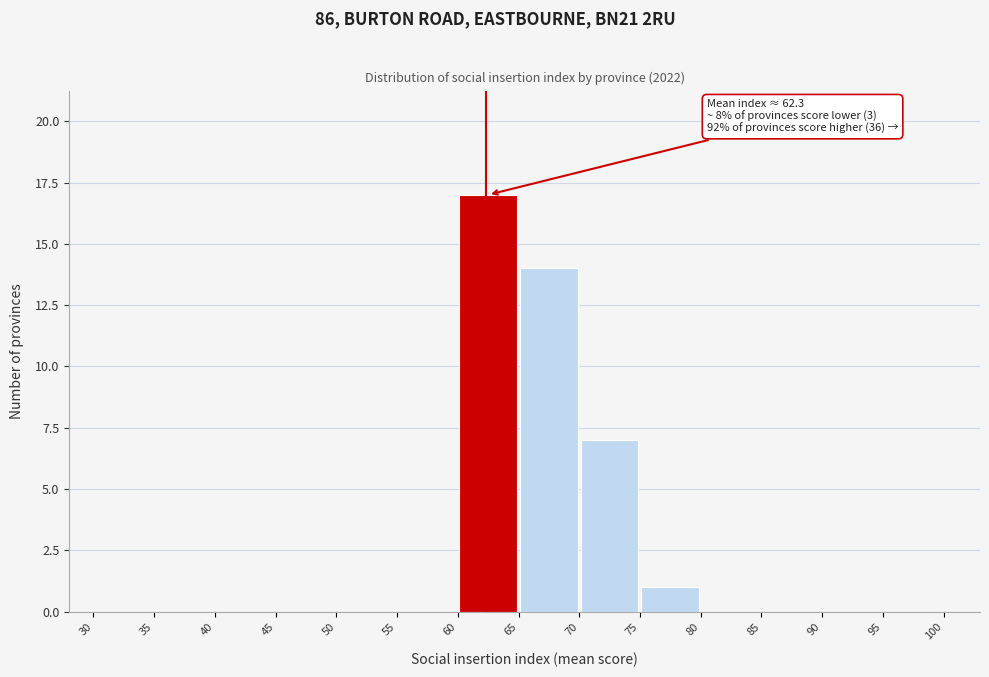

Over which range of the x-axis is the bar tallest?

60 to 65